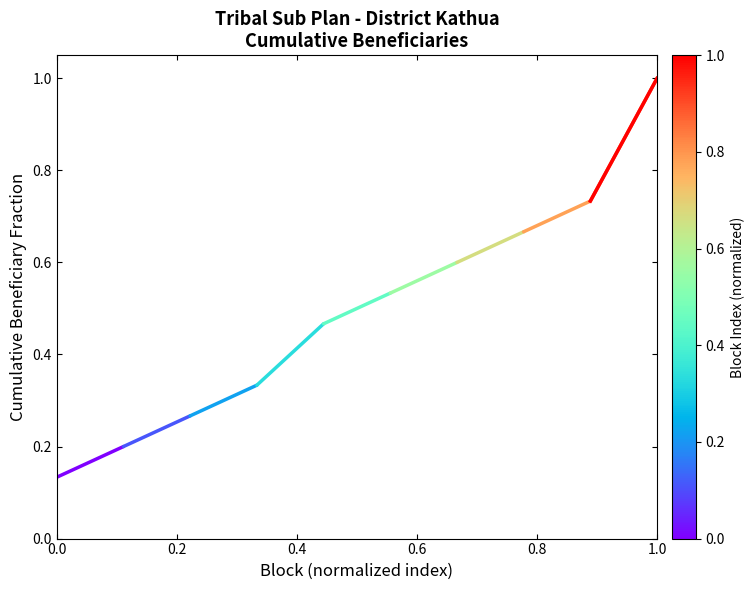

What is the minimum value shown in the chart?

0.1